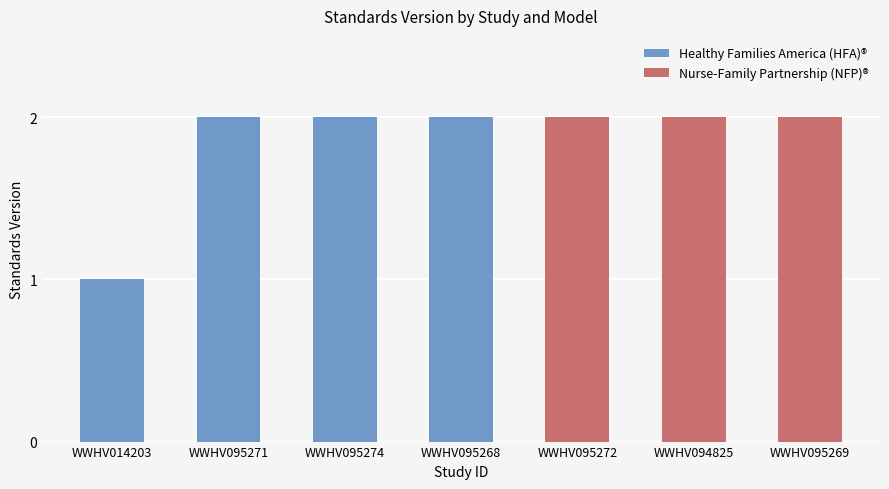

Which category has the lowest value in the Healthy Families America (HFA)® series?

WWHV014203